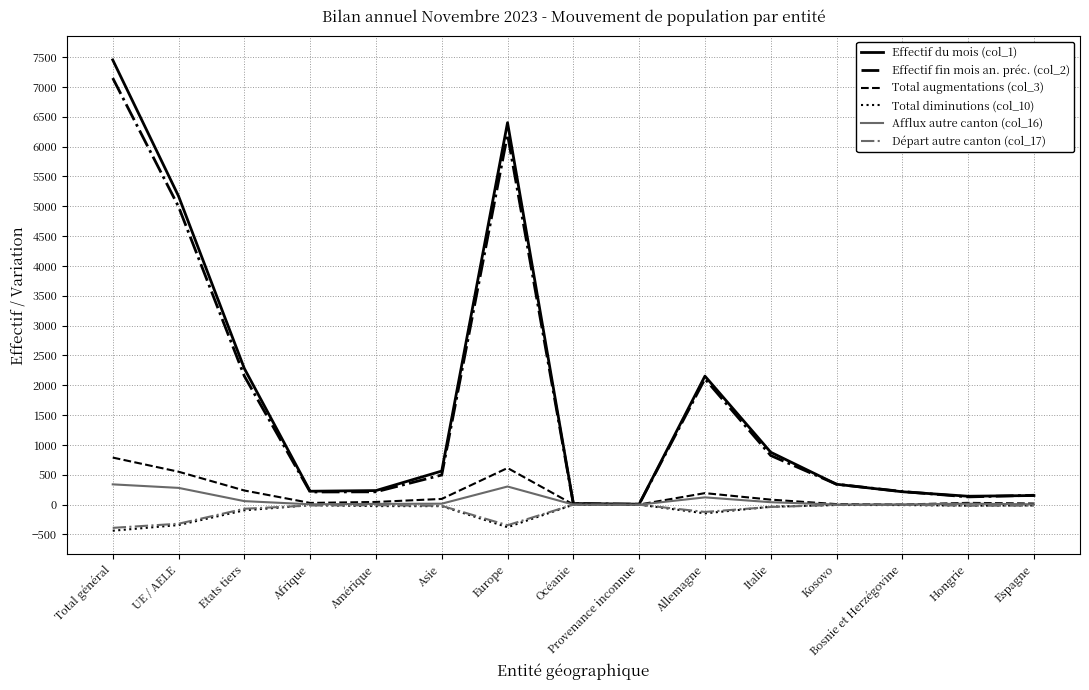

At which category does the chart reach its peak across all series?

Total général